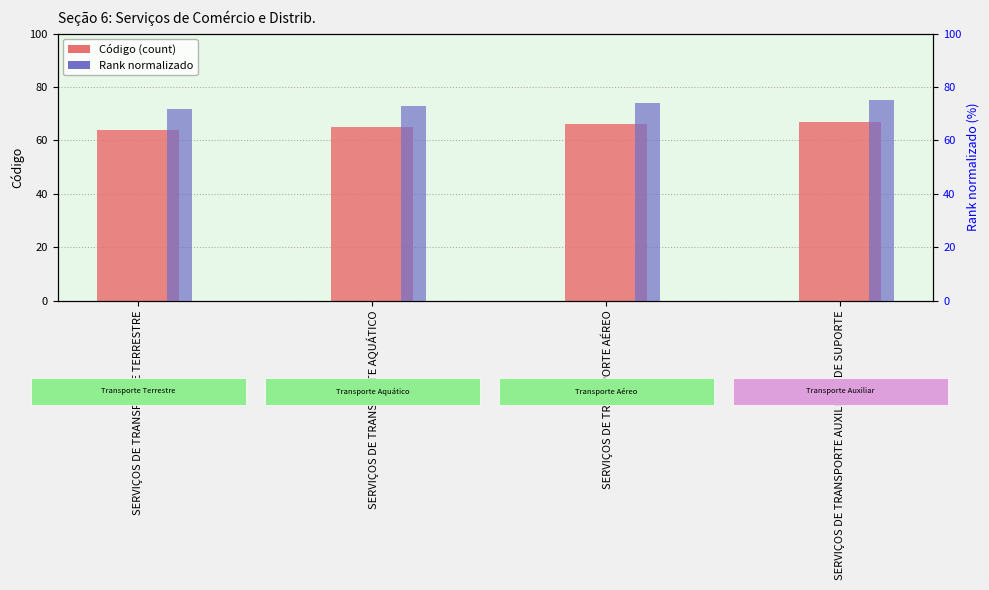

Is the value of Rank normalizado at SERVIÇOS DE TRANSPORTE TERRESTRE greater than the value of Código at SERVIÇOS DE TRANSPORTE AUXILIAR E DE SUPORTE?

Yes